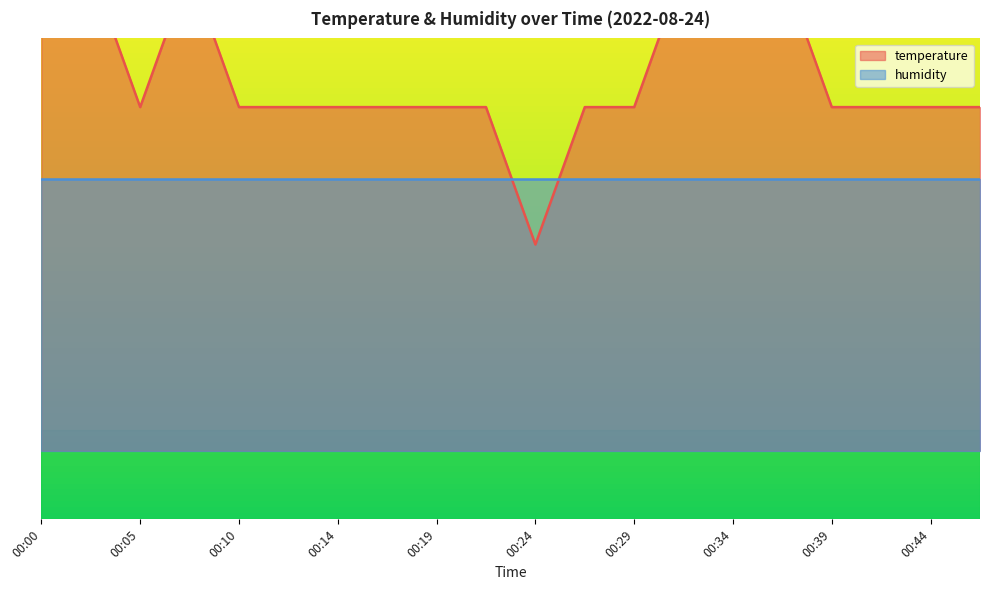

What is the average value?

27.5